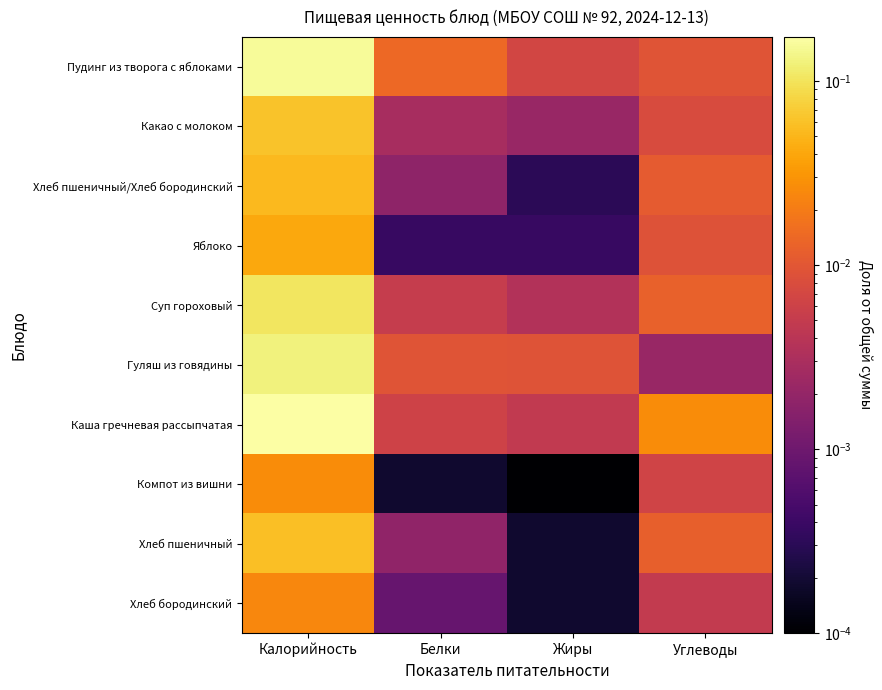

Between Углеводы and Белки, which is larger?

Белки